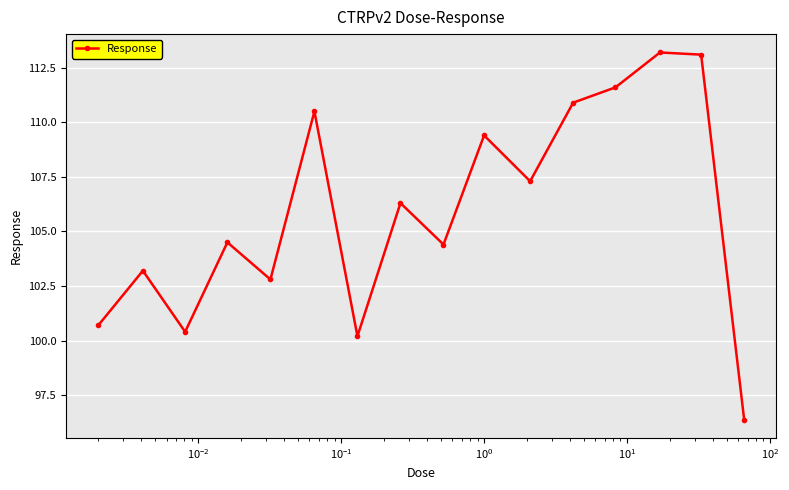

How many points are lower than both their immediate neighbors (excluding endpoints)?

5